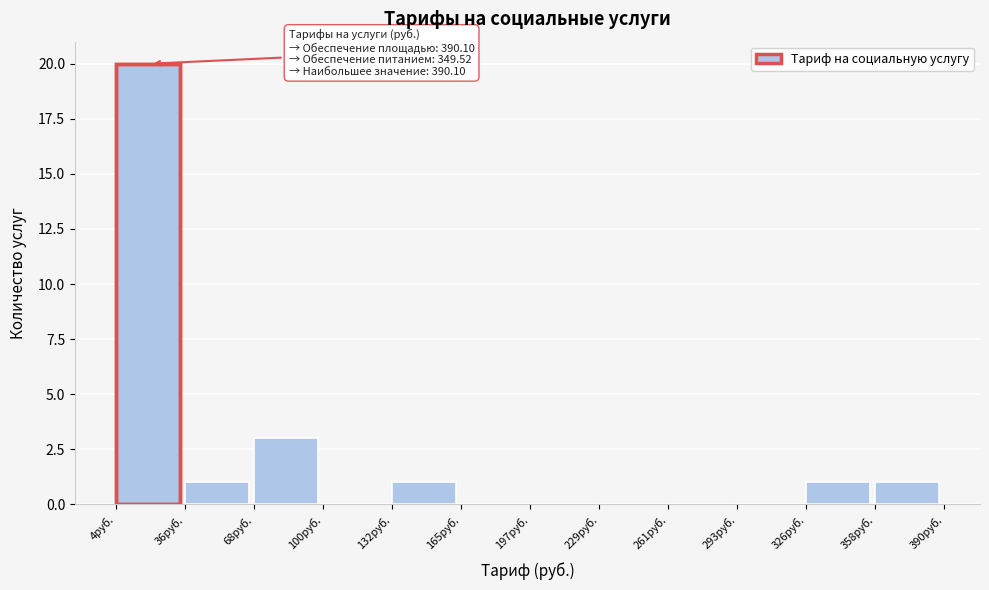

Over which range of the x-axis is the bar tallest?

5 to 35